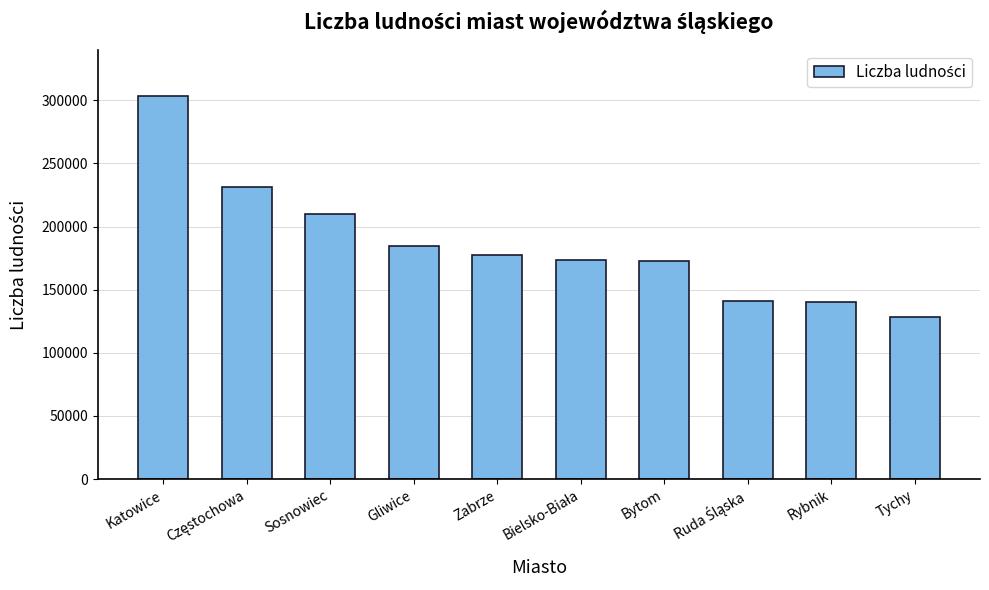

What is the value of the 8th bar from the left?

141090